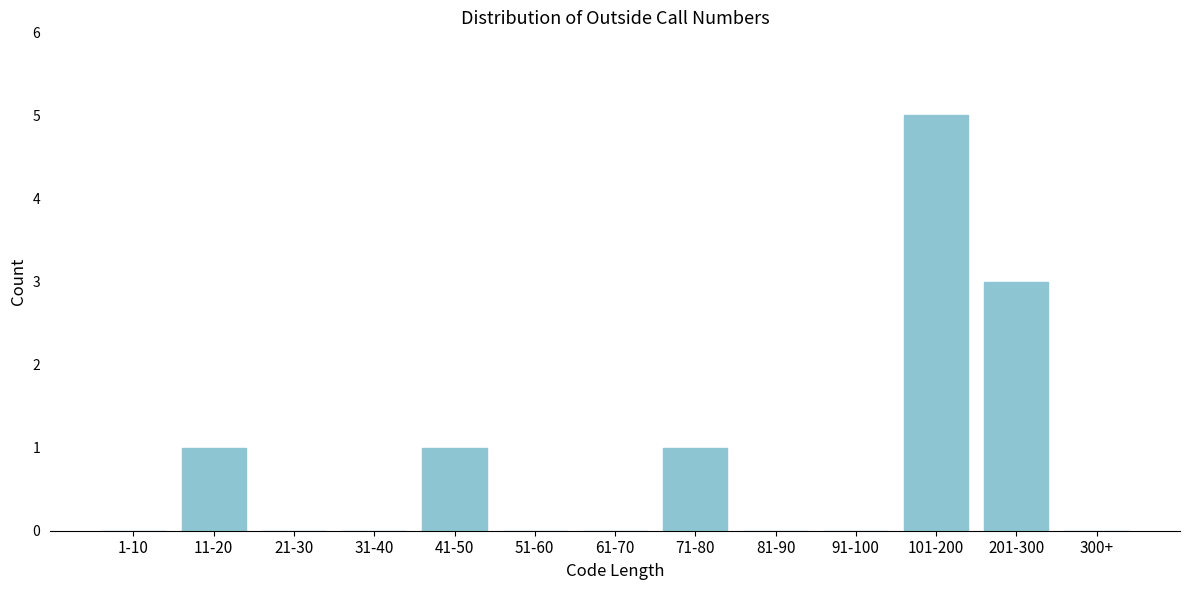

Reading right to left, what are all the values shown in this chart?

300+=0	201-300=3	101-200=5	91-100=0	81-90=0	71-80=1	61-70=0	51-60=0	41-50=1	31-40=0	21-30=0	11-20=1	1-10=0